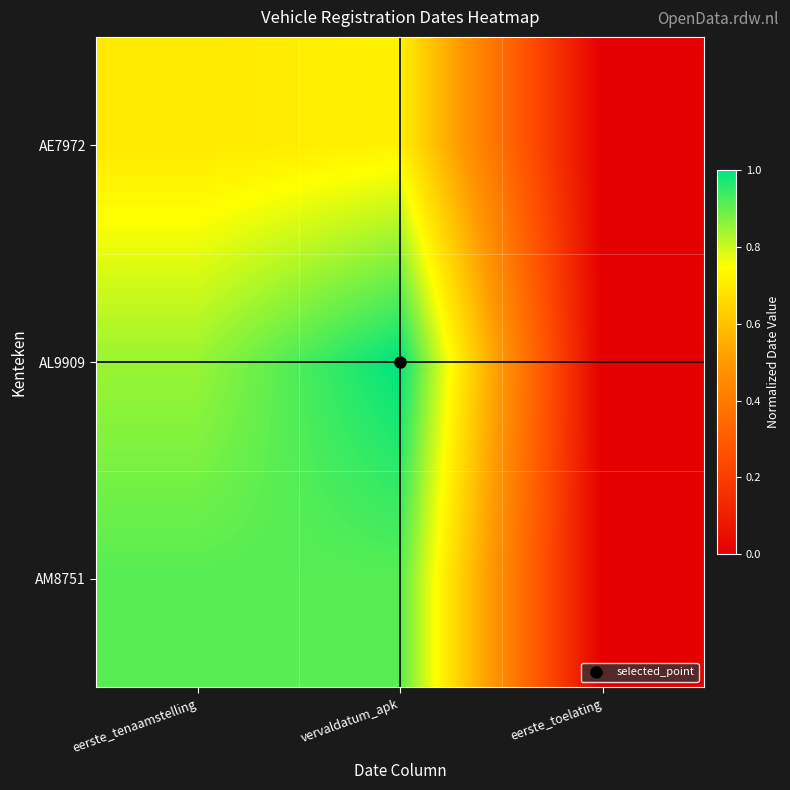

What is the total value across all series at vervaldatum_apk?

2.6